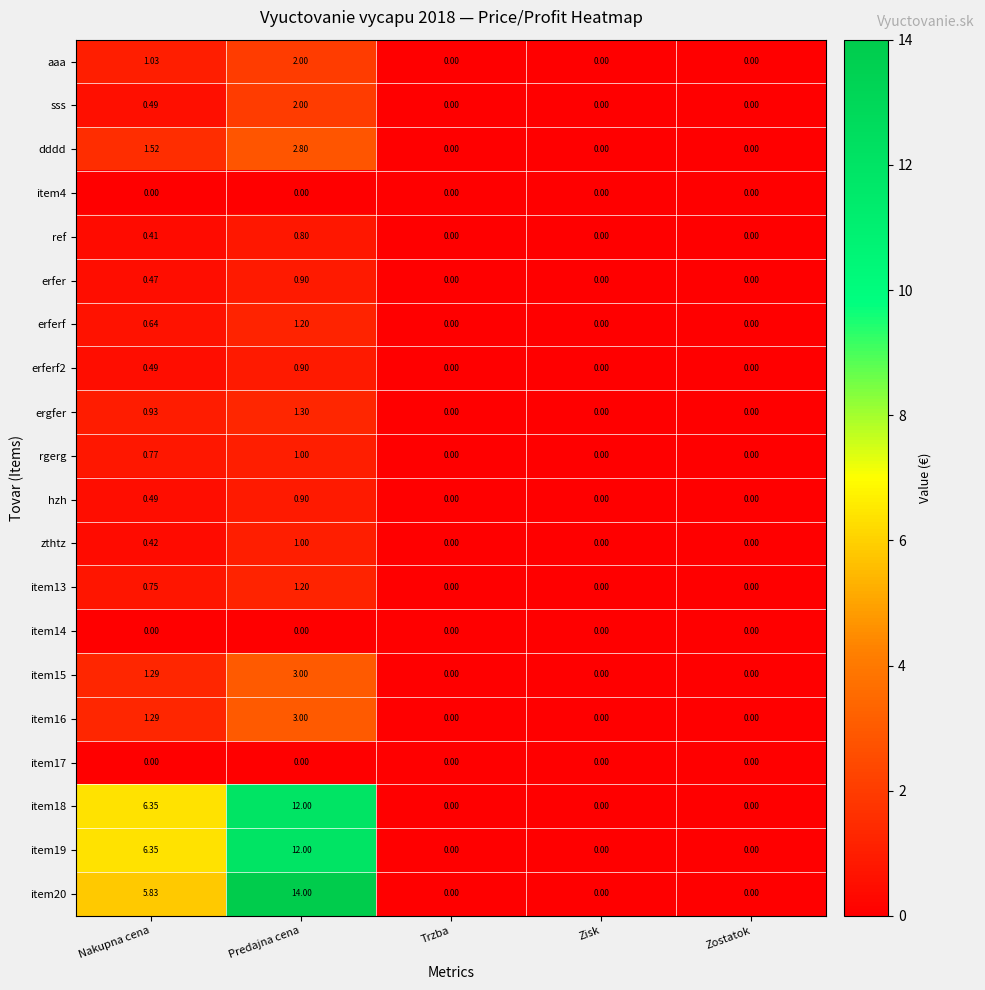

At which category is the sum across all series the highest?

Predajna cena